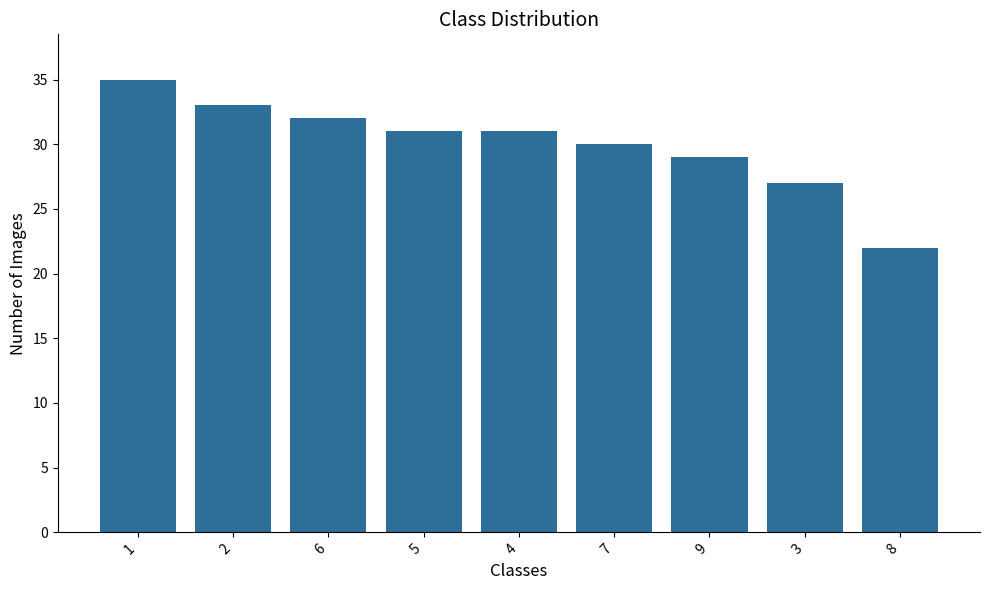

Are the bars grouped side by side (vs. stacked)?

No